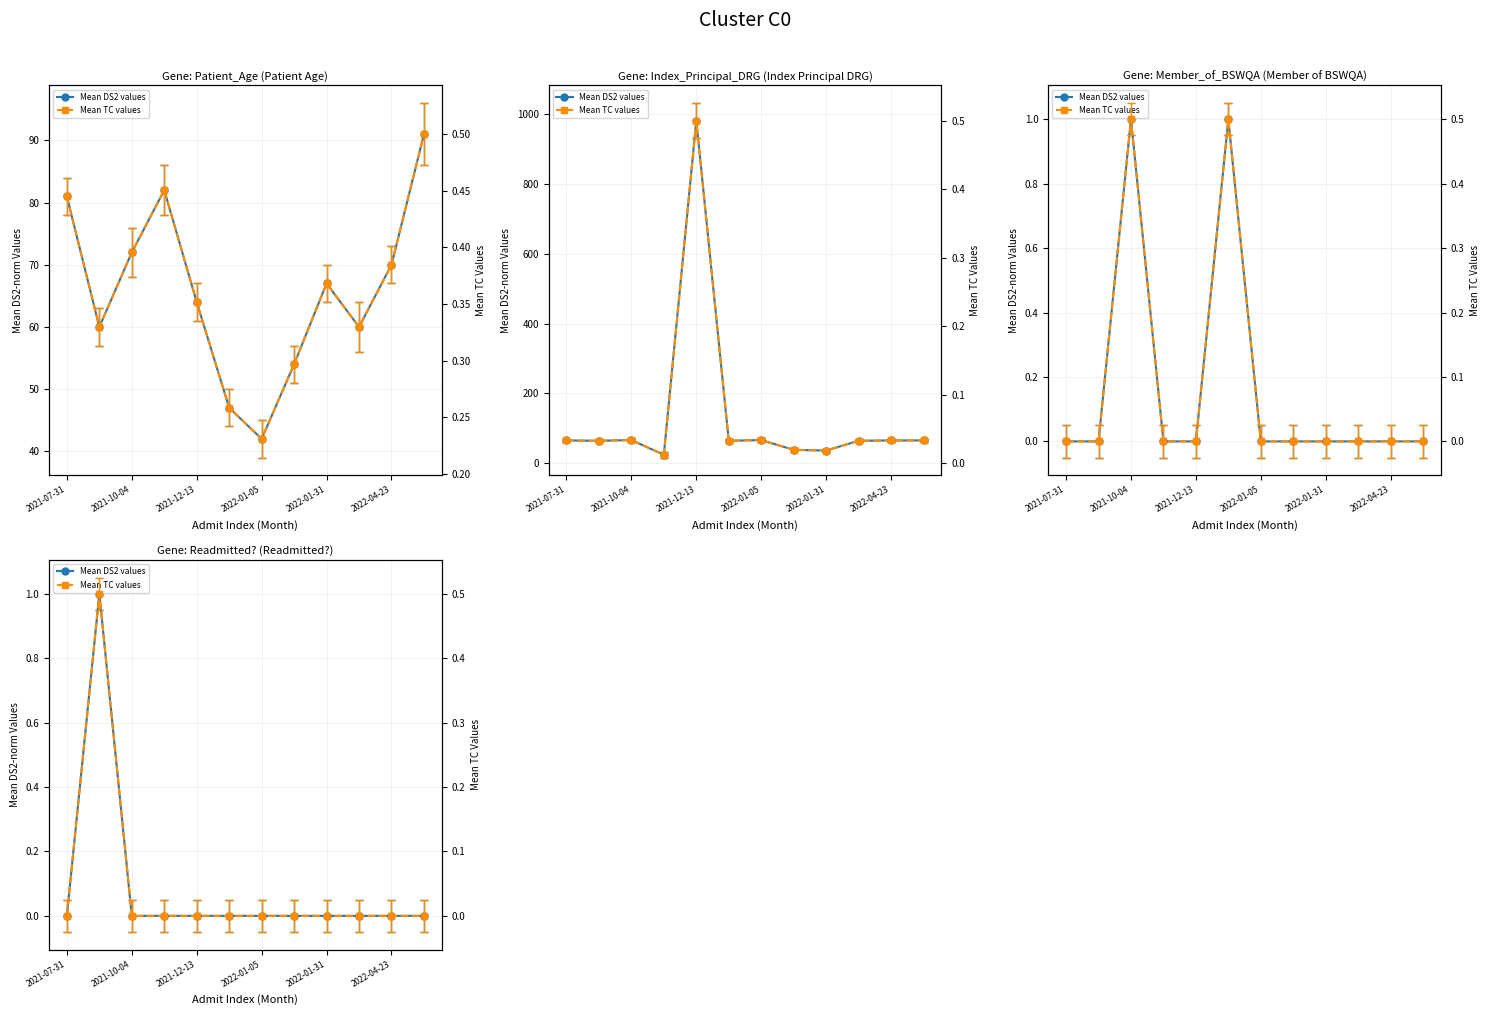

How many data points in Mean DS2 values are above 0?

1